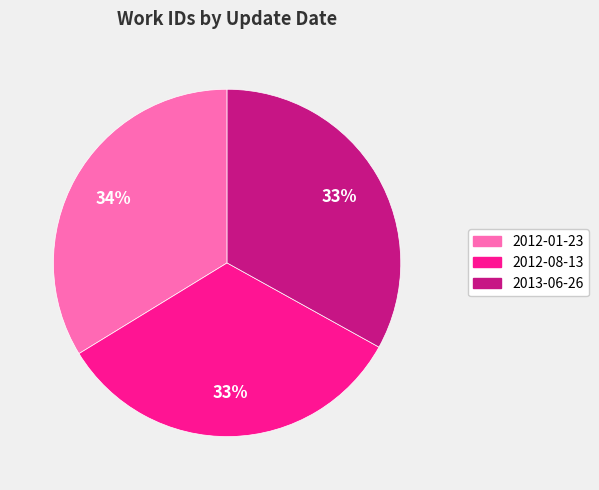

To the nearest percent, what portion does 2012-08-13 represent?

33%